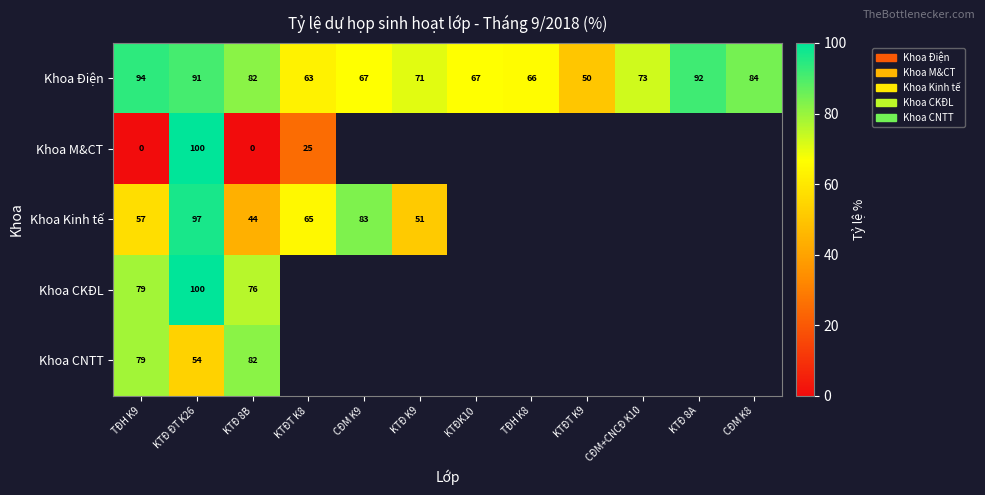

At which label is Khoa M&CT closest to 50?

KTĐT K8